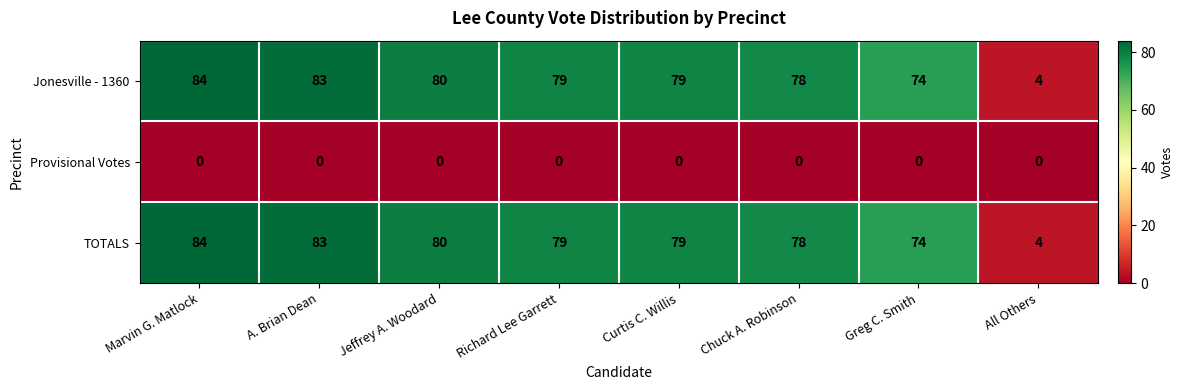

What is the spread (max minus min) of values at Curtis C. Willis?

79